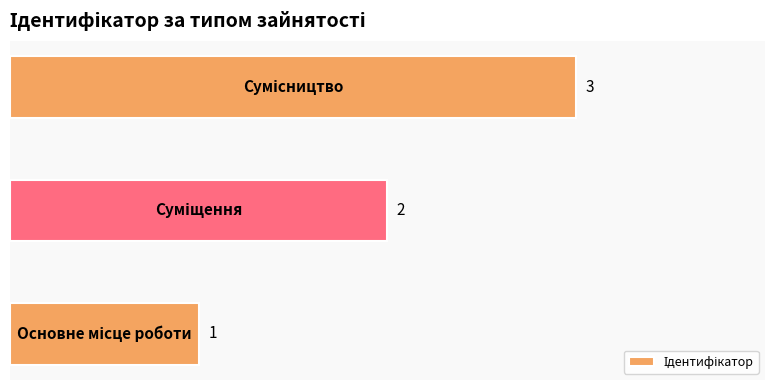

Count the values in the range 1 to 3.

3